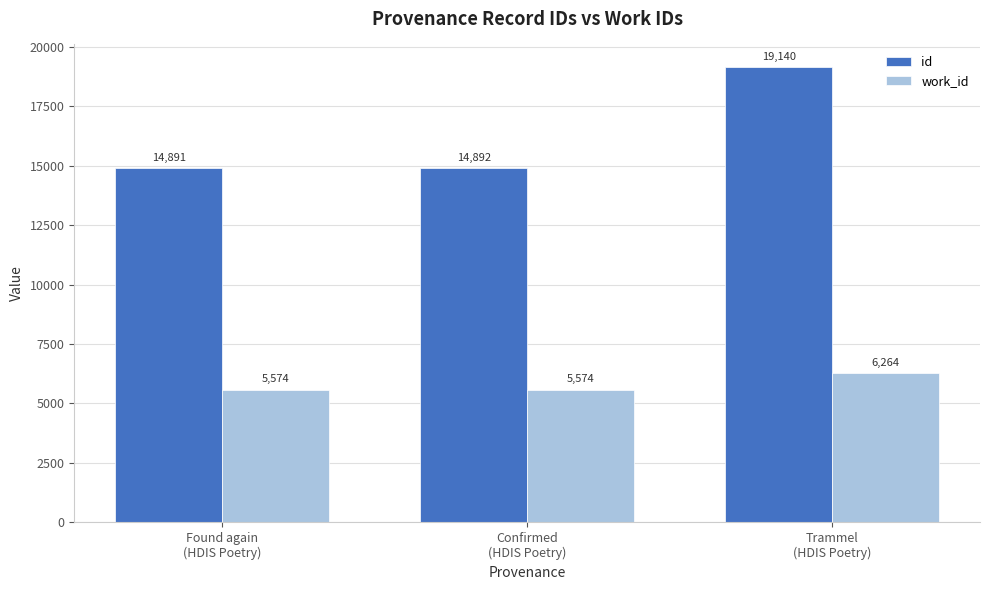

What is the lowest value of the id series?

14891